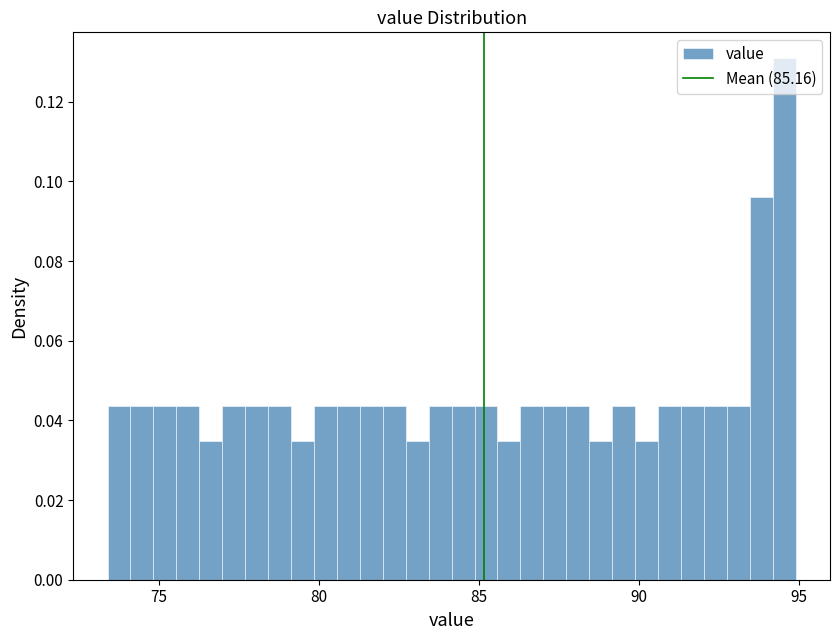

Read against the x-axis, roughly where is the centre of the tallest bar?

94.5